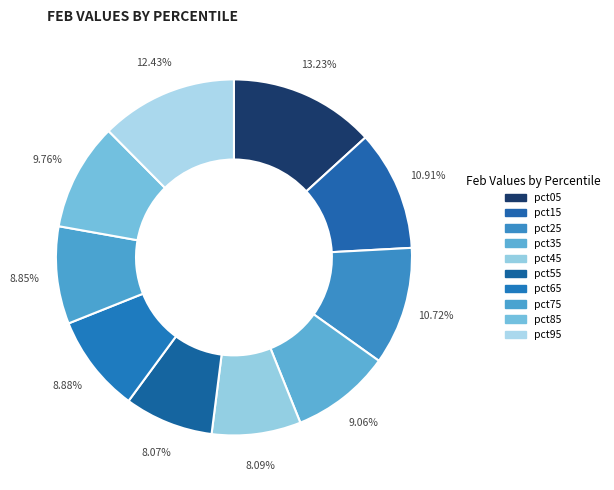

Is it true that pct85 is 24% of the pie?

False